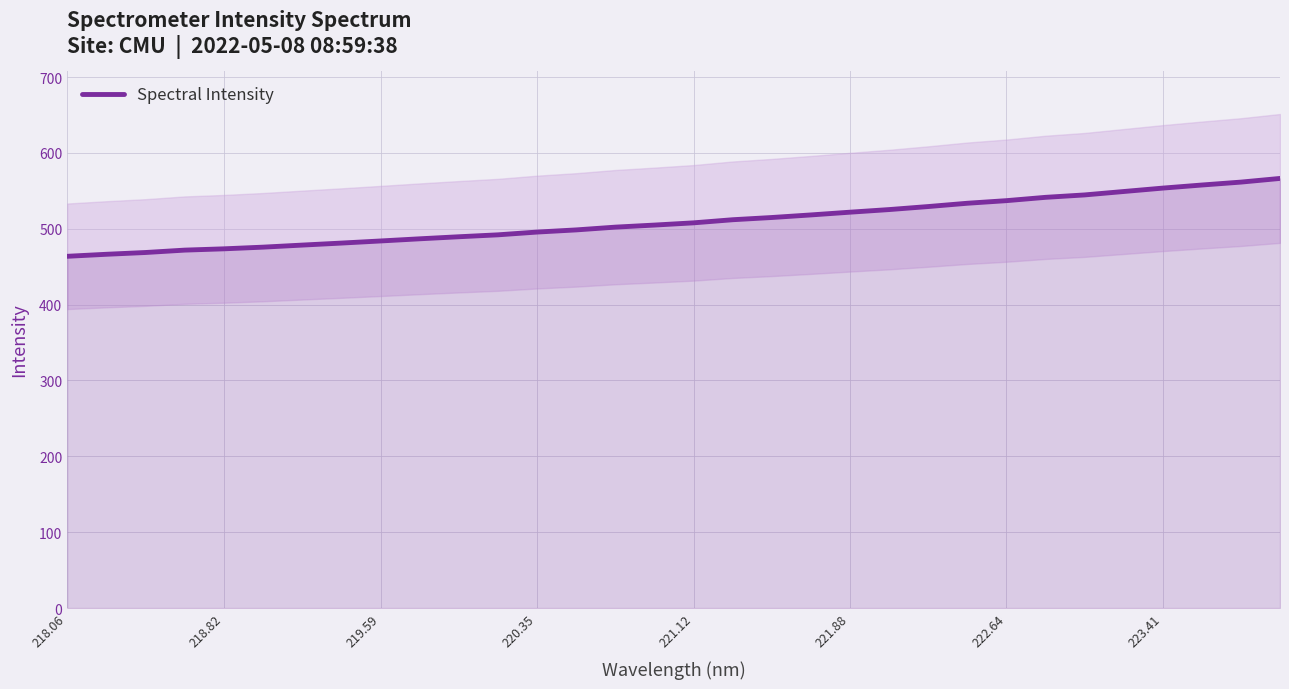

What is the lowest value of the Spectral Intensity series?

463.7